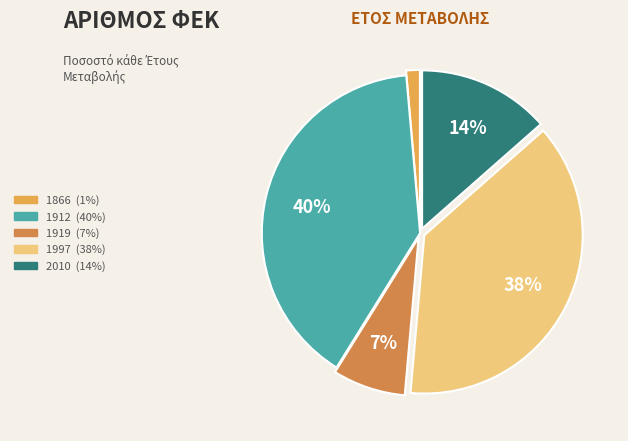

Which category has the biggest portion of the pie?

1912